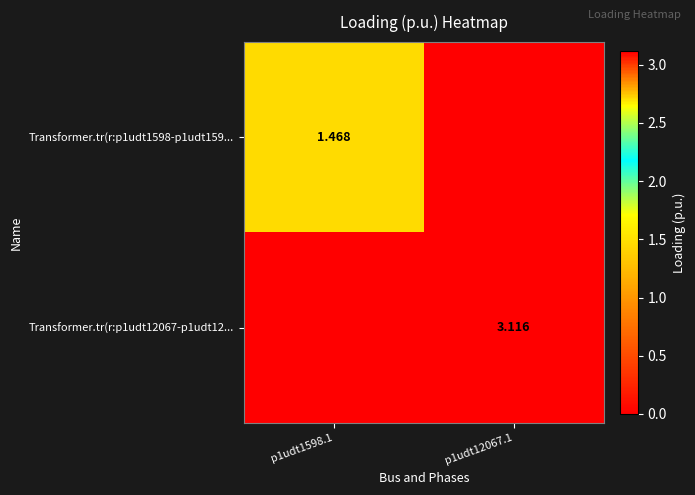

Is the value of Transformer.tr(r:p1udt1598-p1udt159... at p1udt1598.1 greater than the value of Transformer.tr(r:p1udt12067-p1udt12... at p1udt1598.1?

Yes